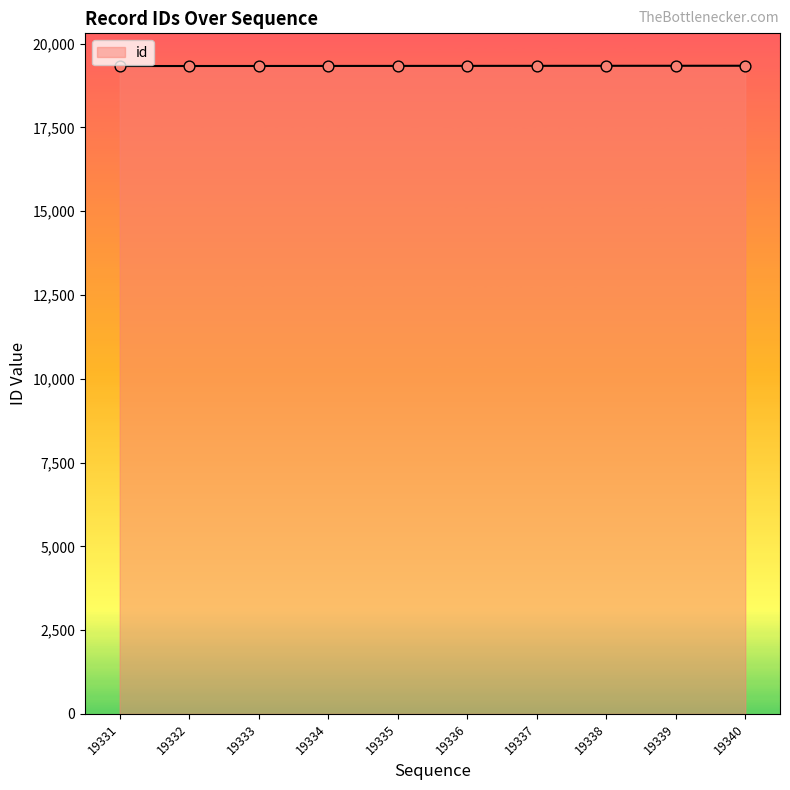

What is the ratio of the value at 19339 to the value at 19333?

1.0